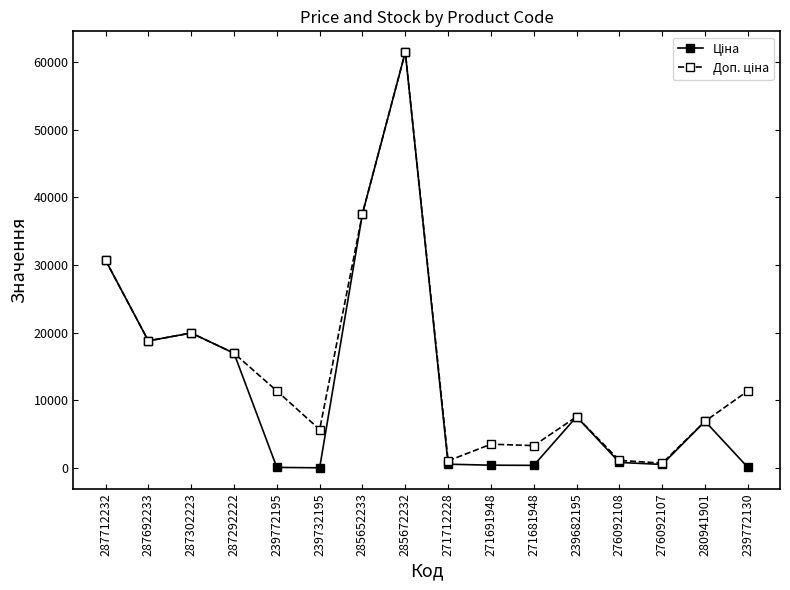

At which category is the sum across all series the highest?

285672232